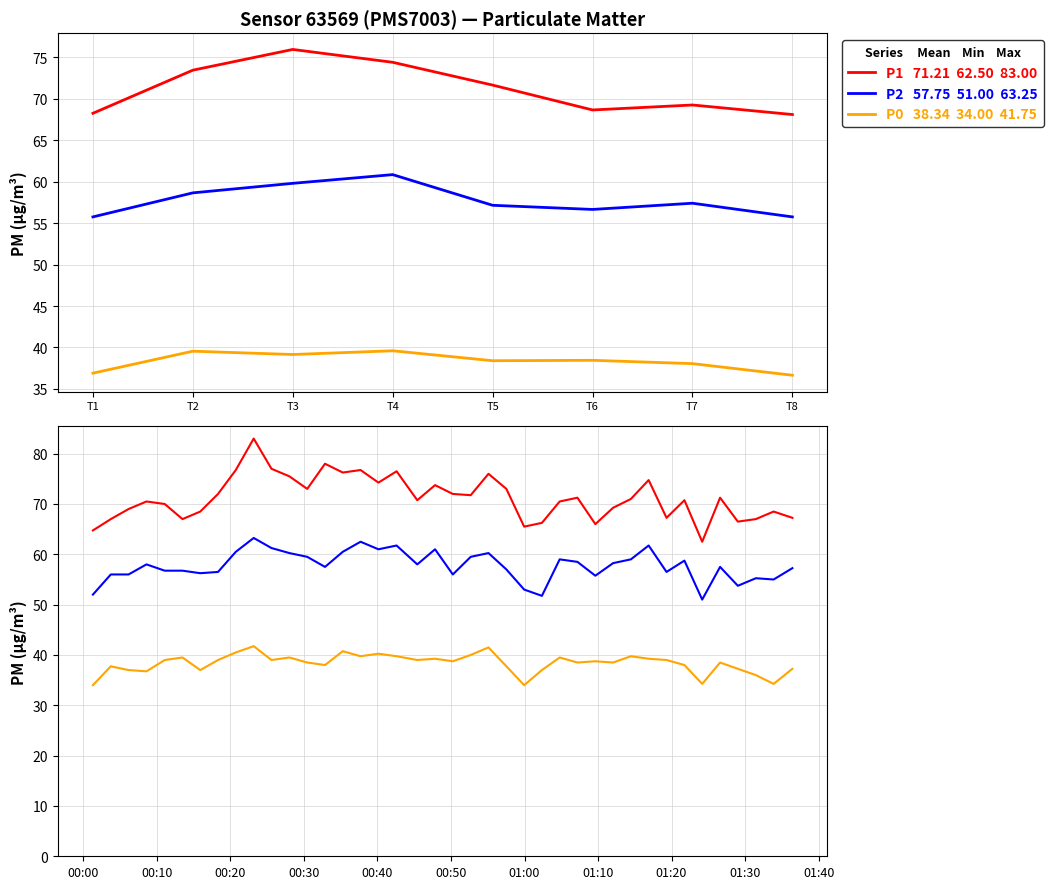

True or false: P2 and P0 intersect in this chart.

False